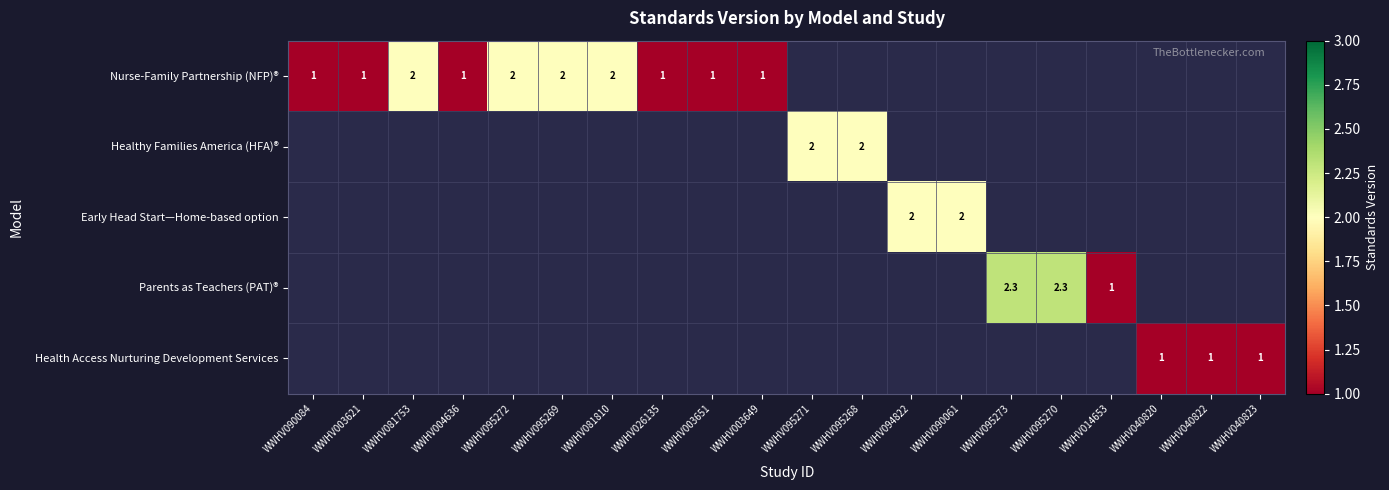

The value of Nurse-Family Partnership (NFP)® at WWHV081810 is 2.0. True or false?

True